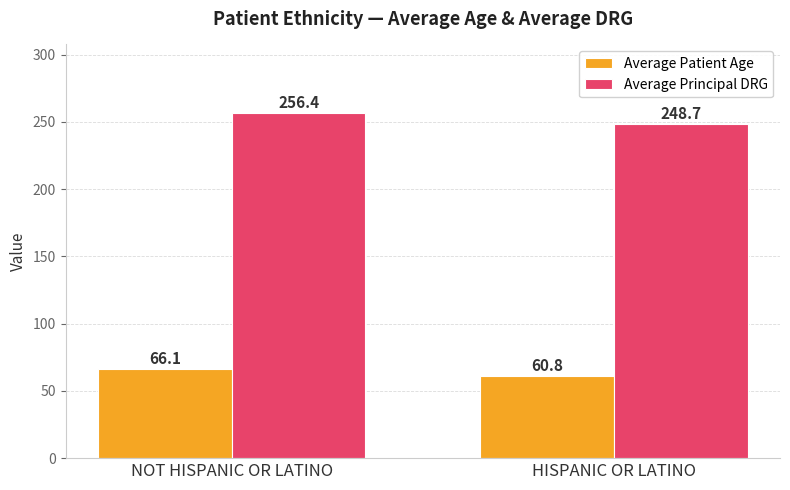

Is the value of Average Principal DRG at HISPANIC OR LATINO greater than the value of Average Patient Age at NOT HISPANIC OR LATINO?

Yes